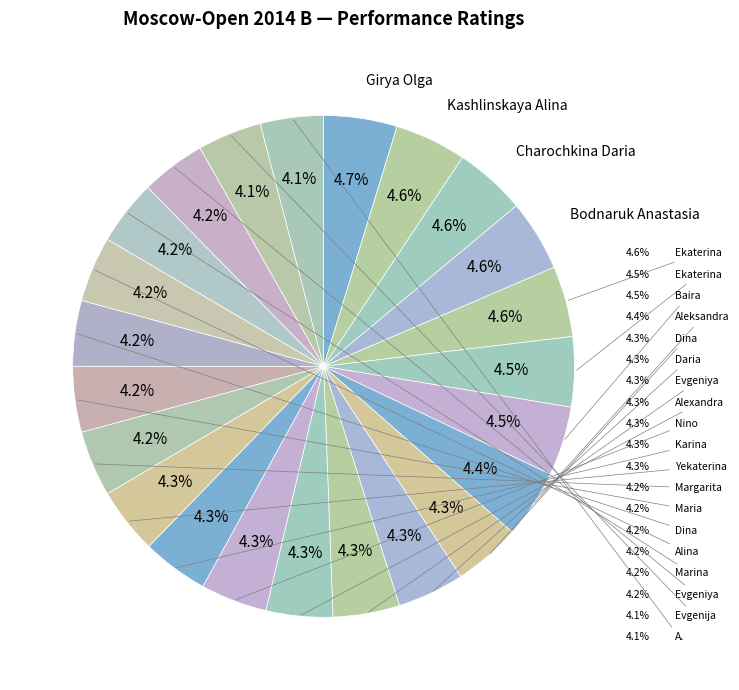

What is the smallest slice in the pie chart?

Grigoryeva Olga A.